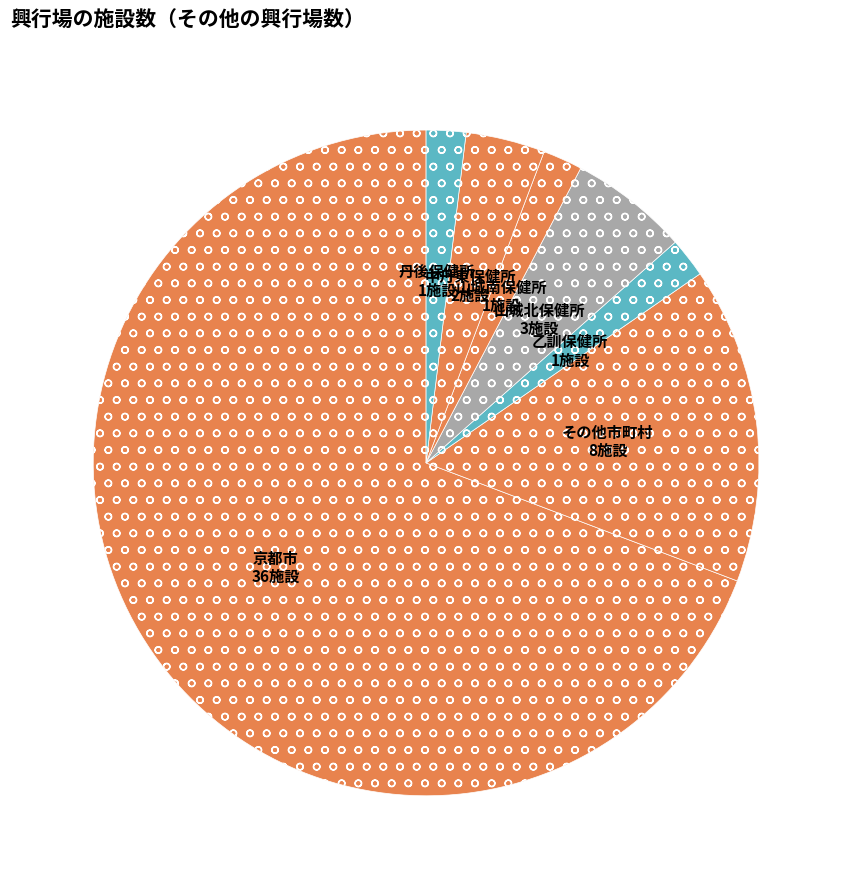

Count the number of slices in the pie.

7